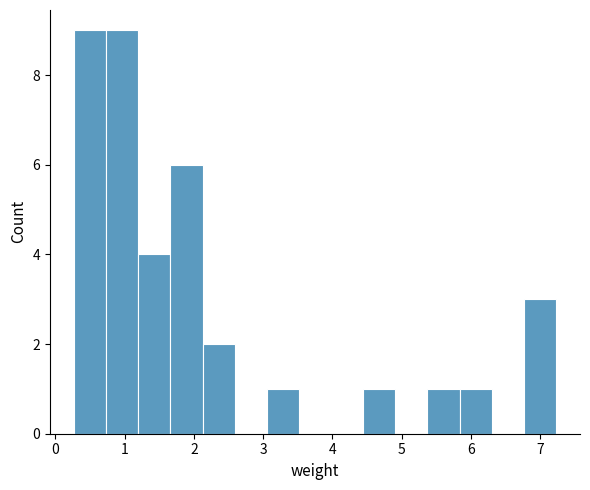

How tall is the bar that spans 4.4 to 4.9 on the x-axis? Neither the bar edges nor the heights are printed on the chart, so give them approximately, as read against the axes.

1